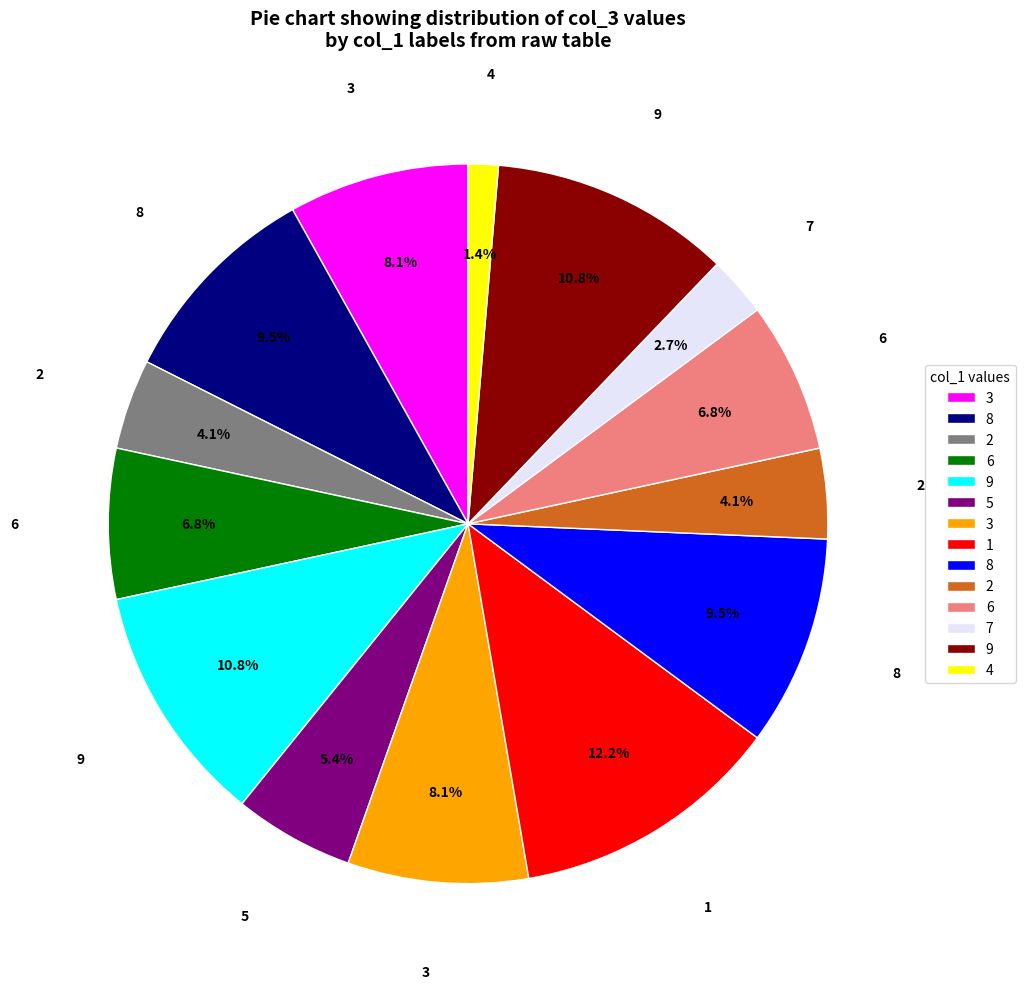

Is there any slice that represents more than half of the pie?

No